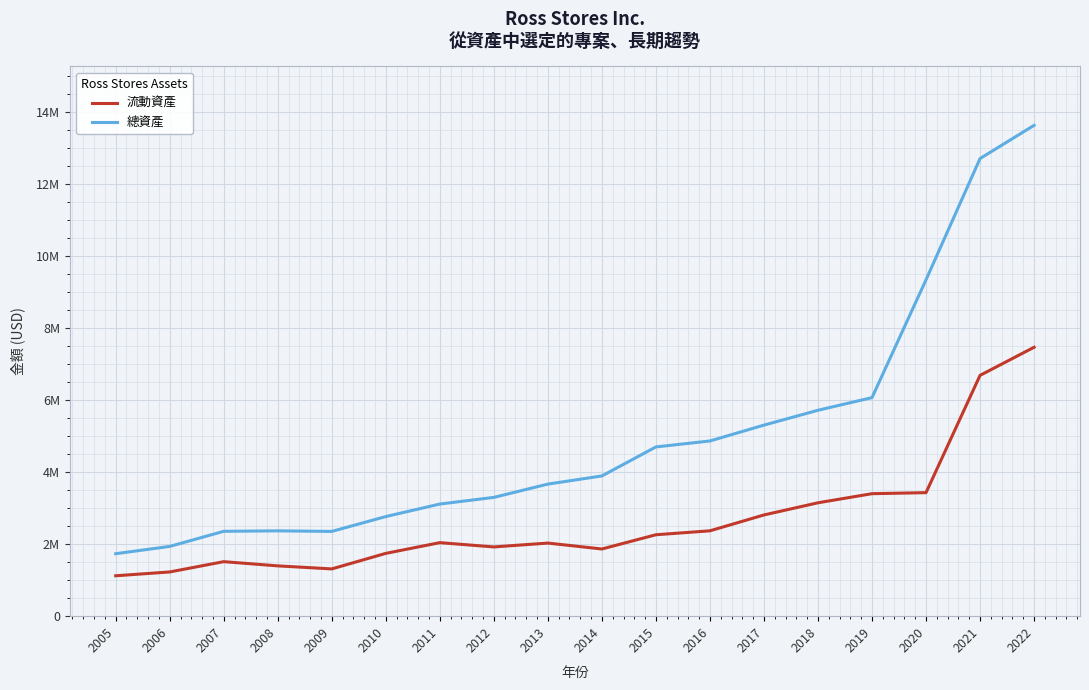

Does the chart display data point markers on the line(s)?

No